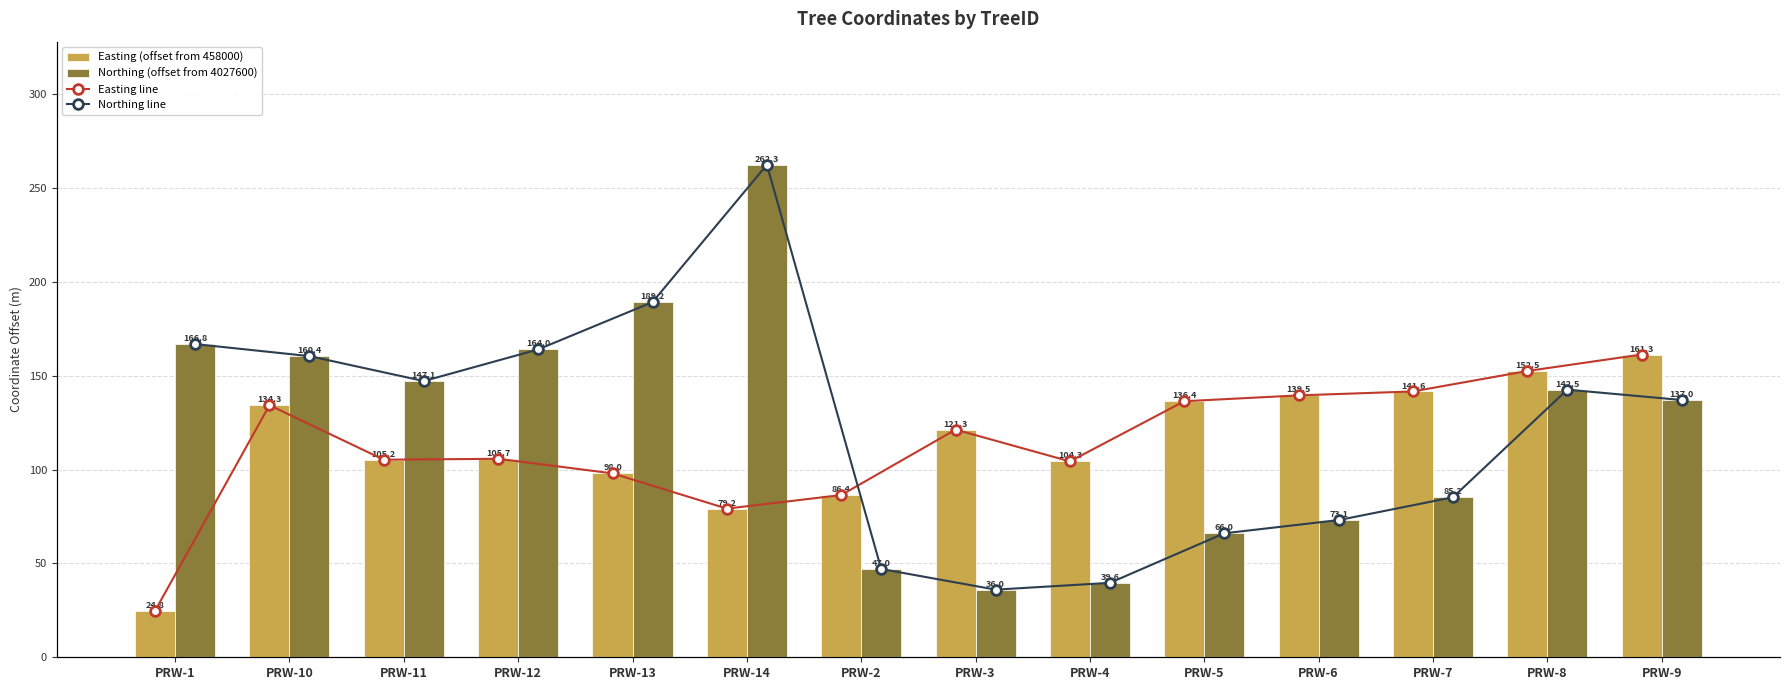

What is the smallest value displayed?

24.8